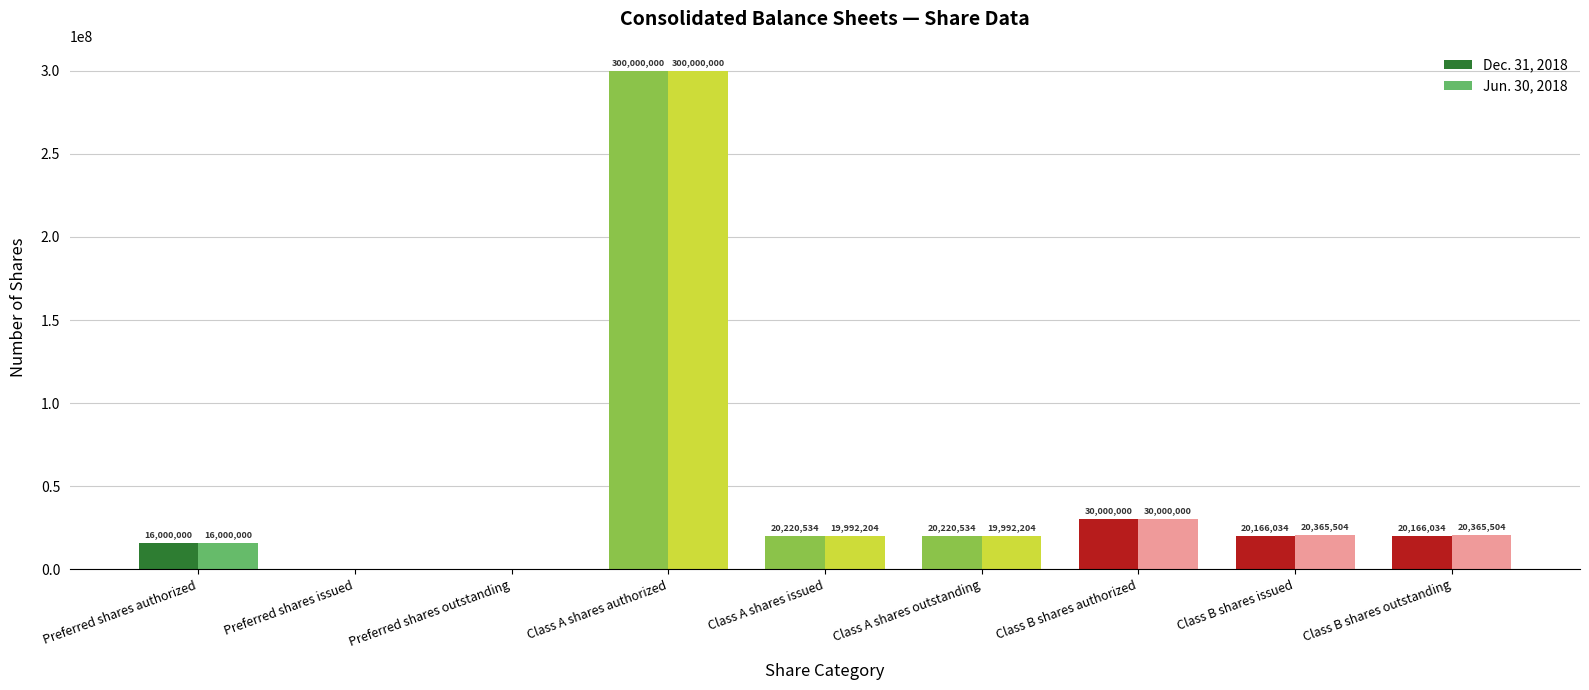

Reading left to right, extract all data points from this chart.

Dec. 31, 2018: 16000000	0	0	300000000	20220534	20220534	30000000	20166034	20166034
Jun. 30, 2018: 16000000	0	0	300000000	19992204	19992204	30000000	20365504	20365504